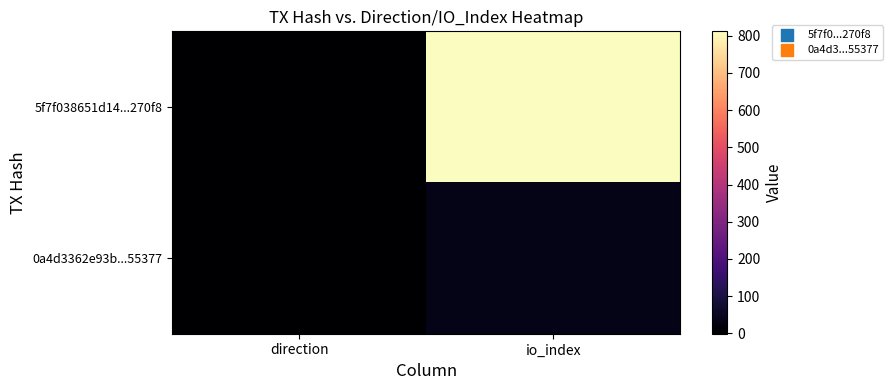

Which series has the widest spread of values?

5f7f038651d14...270f8